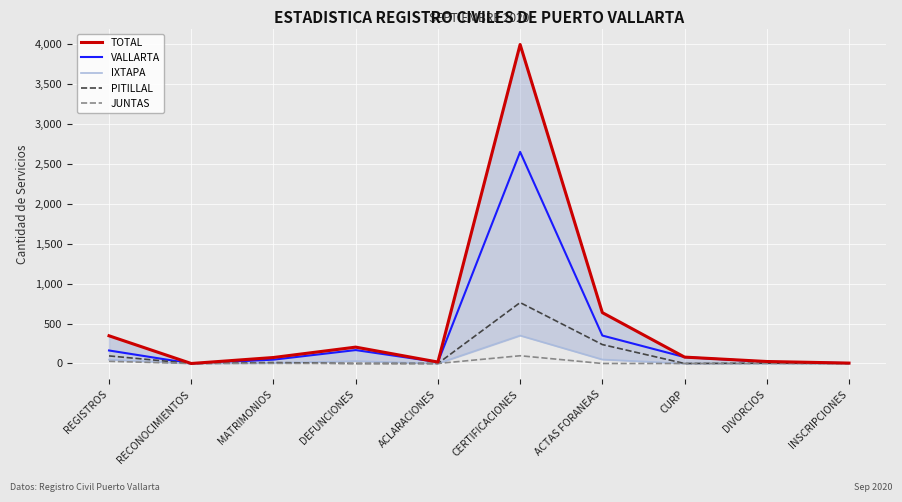

What is the difference between the maximum and minimum values in the TOTAL series?

3995